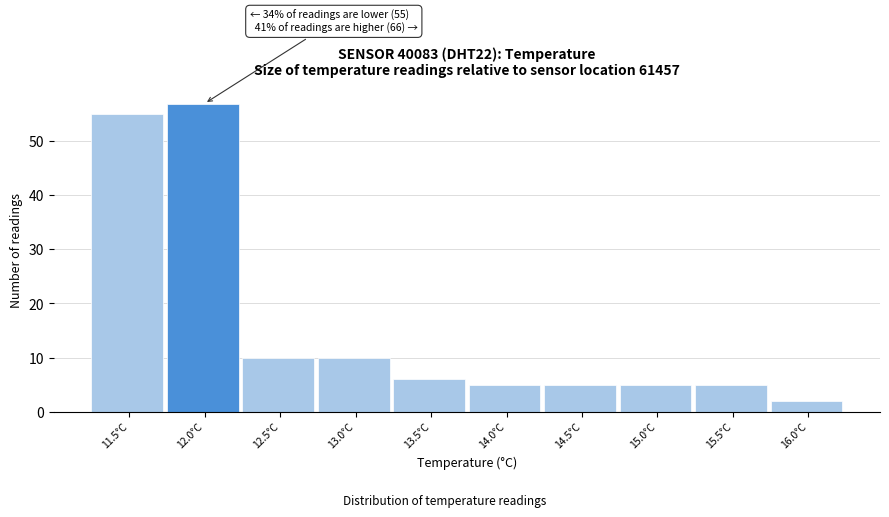

Reading left to right, list all the values displayed in this chart.

11.5°C=55	12.0°C=57	12.5°C=10	13.0°C=10	13.5°C=6	14.0°C=5	14.5°C=5	15.0°C=5	15.5°C=5	16.0°C=2